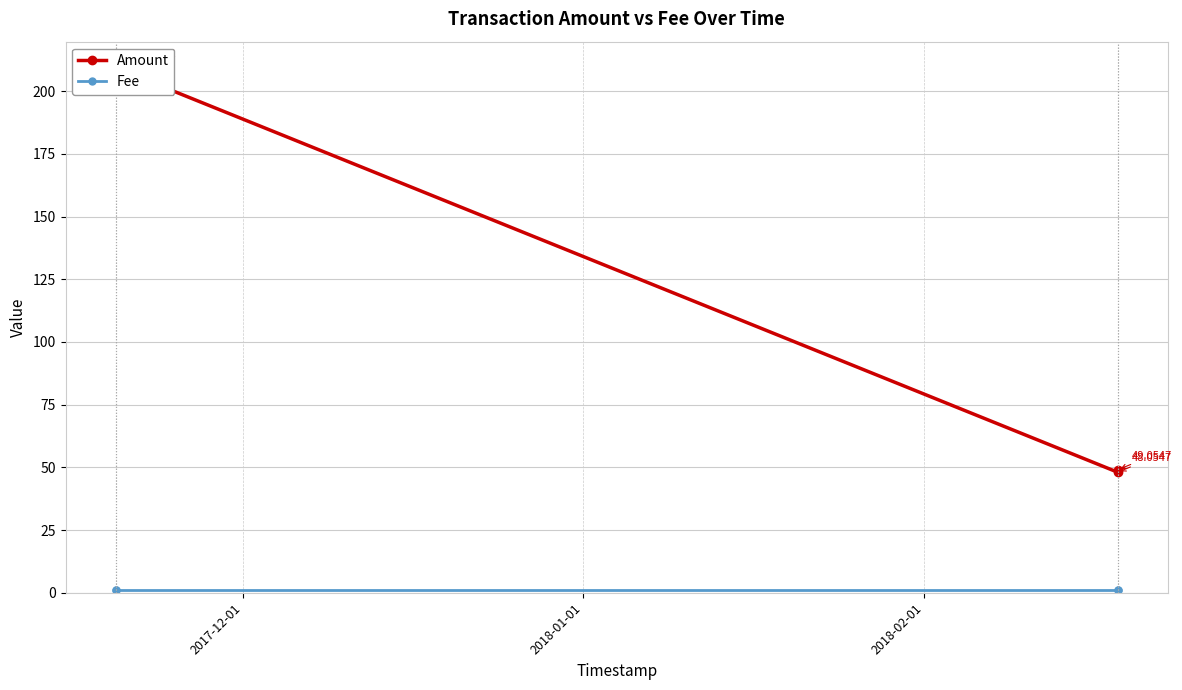

What are all the series names shown in the legend?

Amount, Fee